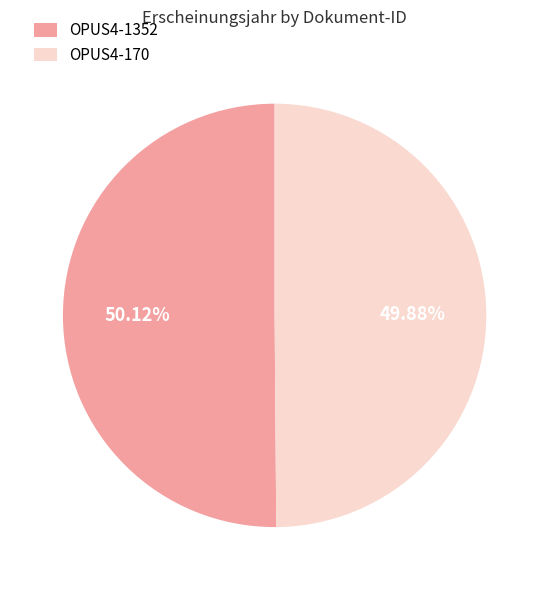

Is it true that OPUS4-170 is 50% of the pie?

True